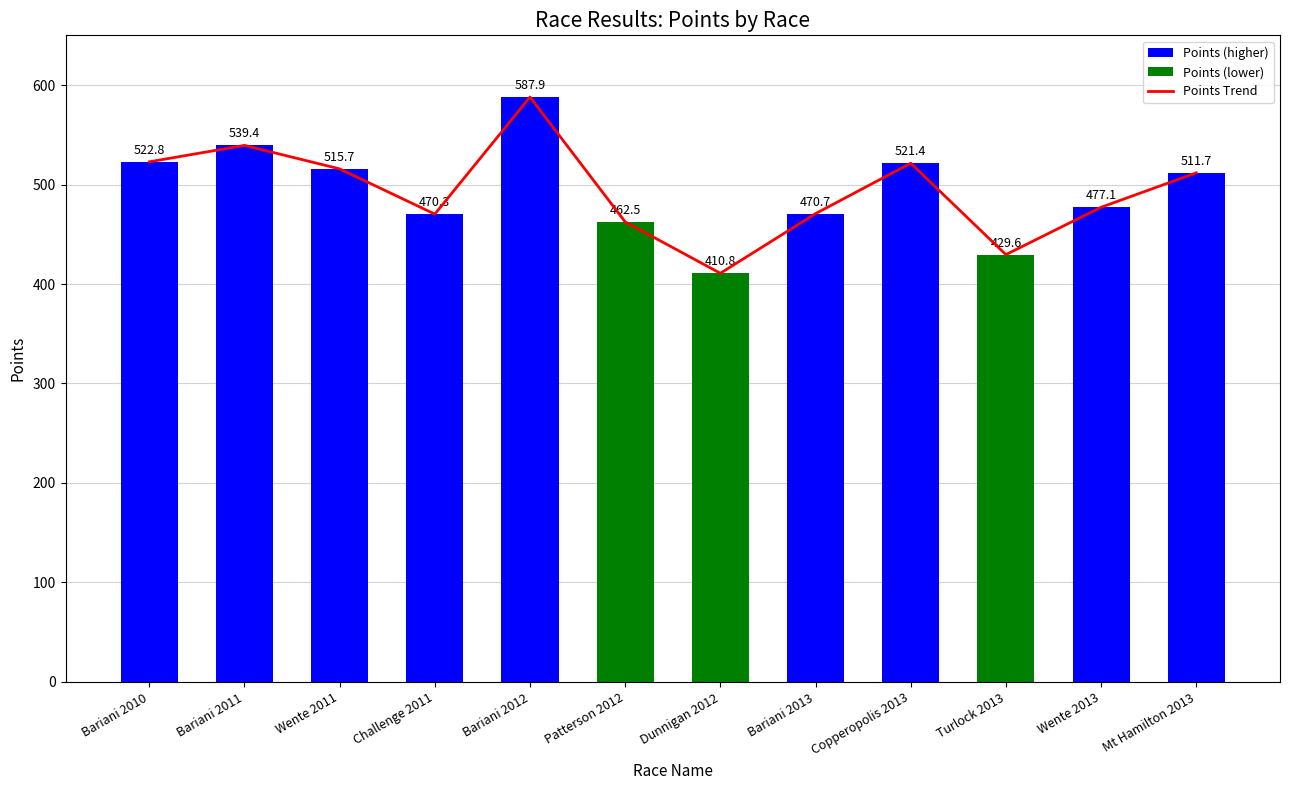

What is the label of the 1st bar from the right?

Mt Hamilton 2013